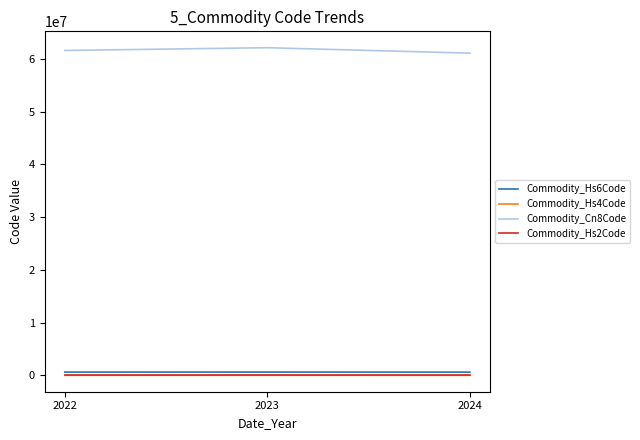

The value of Commodity_Cn8Code at 2024 is 61090610.0. True or false?

True